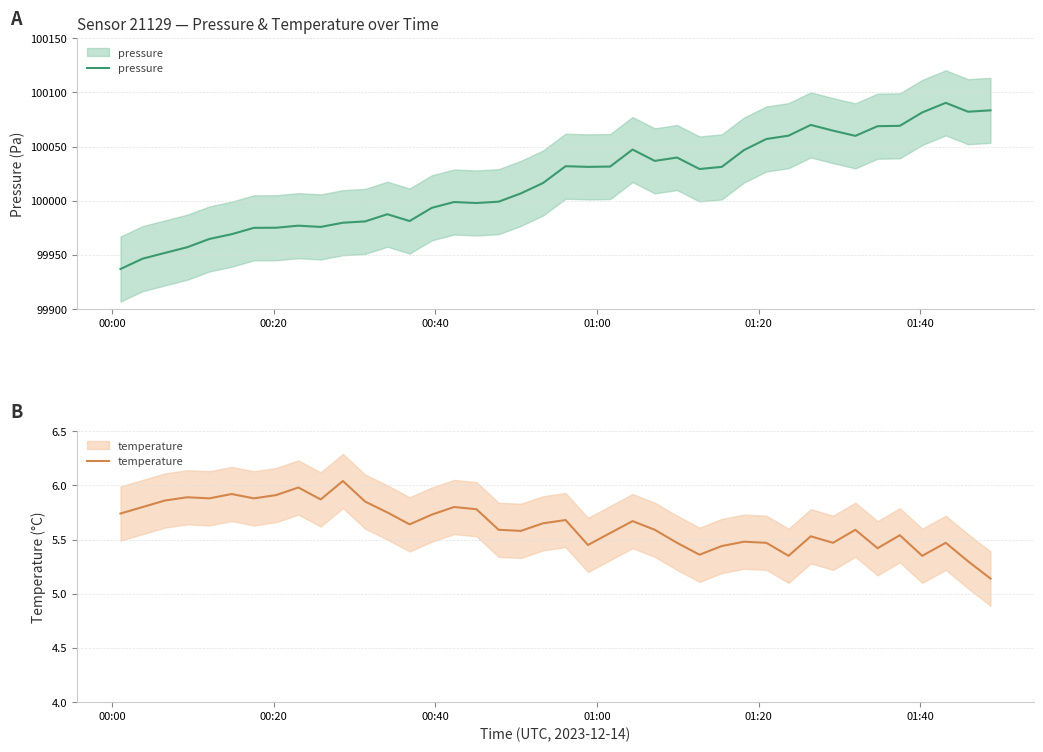

What are all the series names shown in the legend?

pressure, temperature